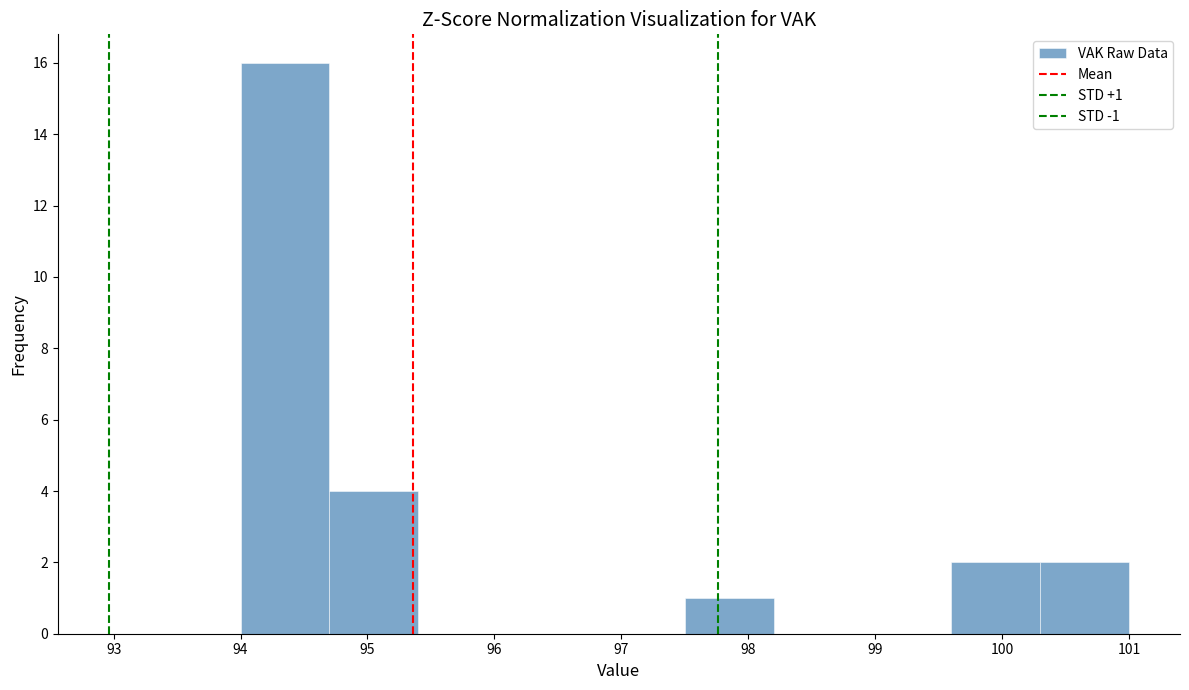

Which range on the x-axis has the tallest bar?

94.0 to 94.7